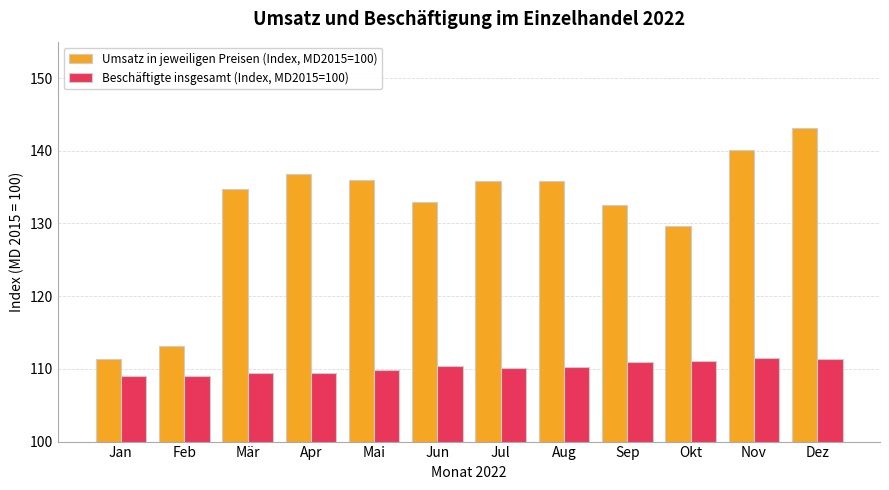

List the series in order of their overall mean, highest first.

Umsatz in jeweiligen Preisen (Index, MD2015=100), Beschäftigte insgesamt (Index, MD2015=100)